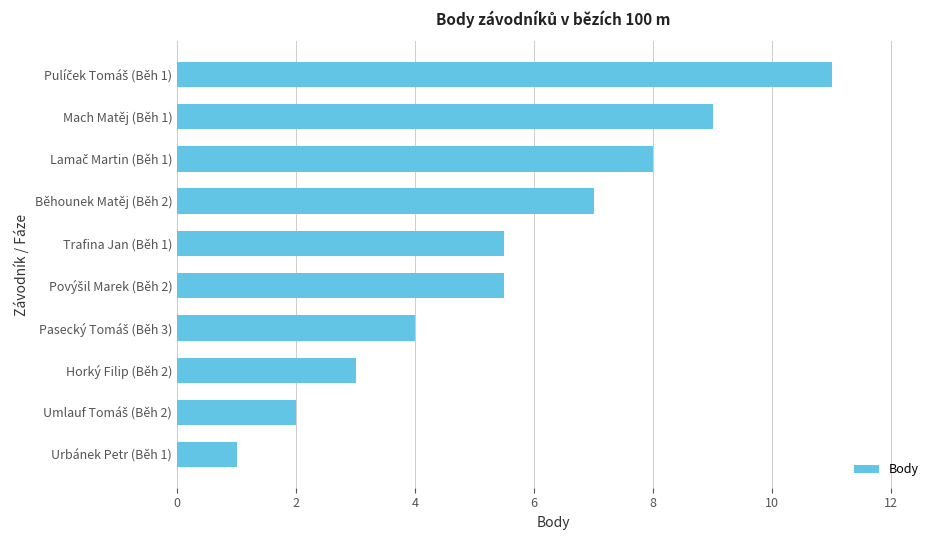

What is the difference between the second highest and minimum values?

8.0